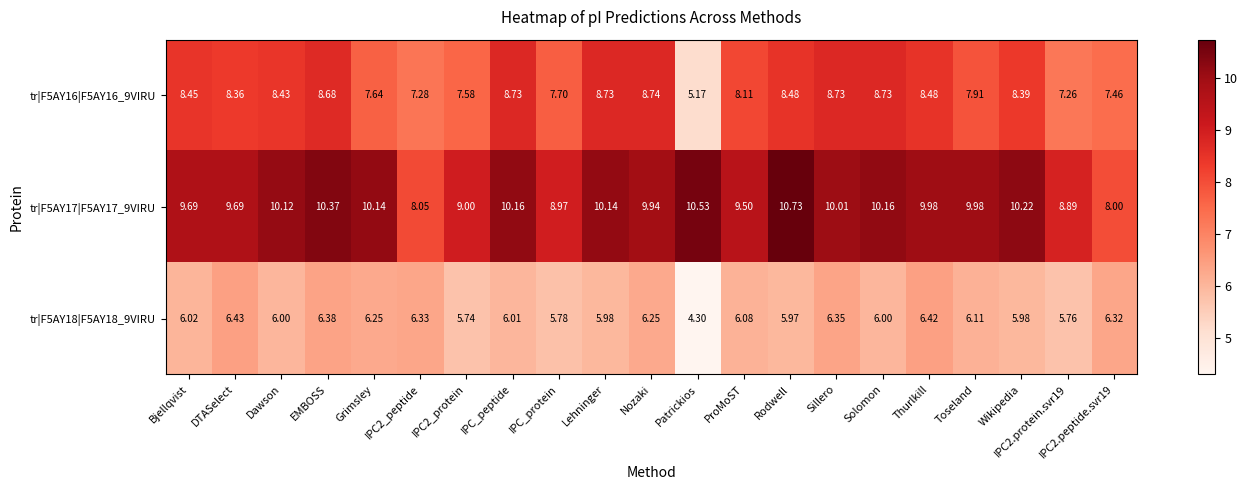

Which series has the largest range (max minus min)?

tr|F5AY16|F5AY16_9VIRU